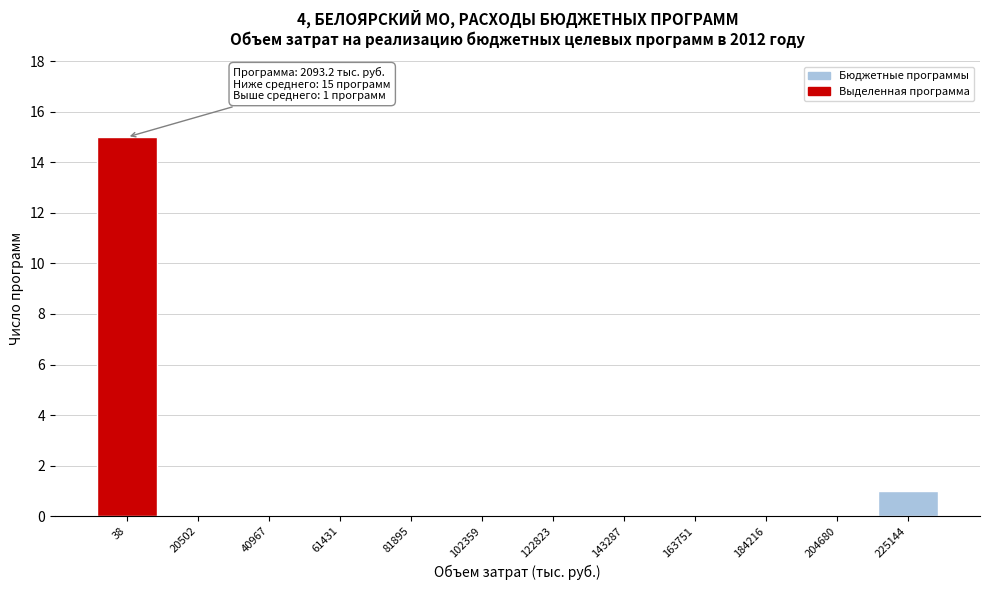

At which category does the chart reach its peak across all series?

38